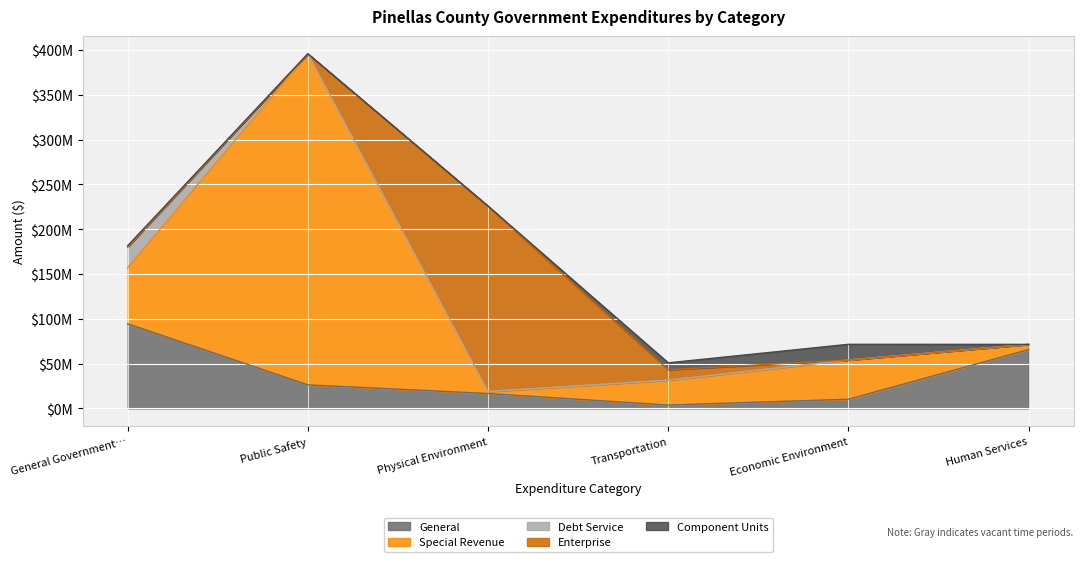

True or false: Special Revenue has more than 1 interior local peaks.

True